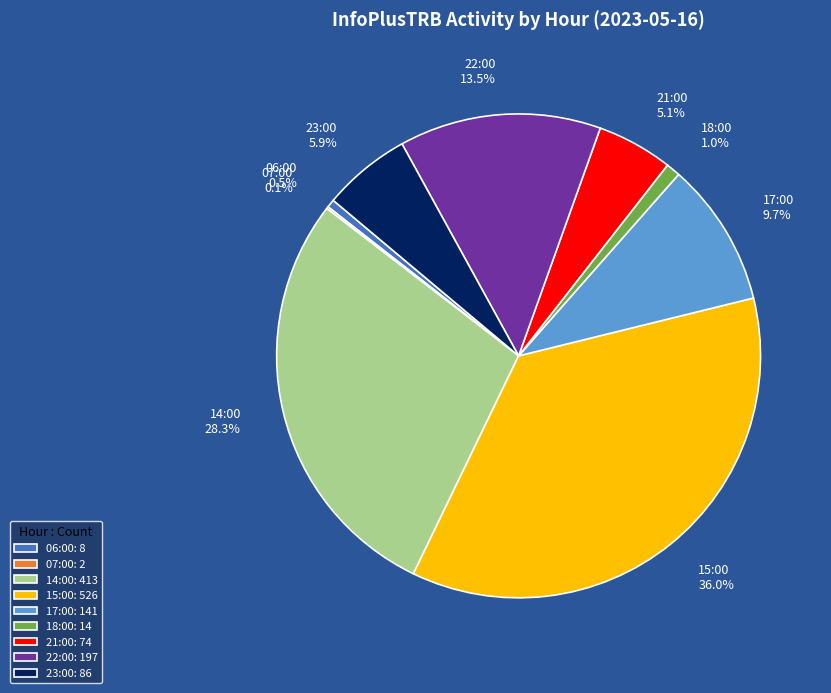

Does 17:00 account for over 50% of the chart?

No